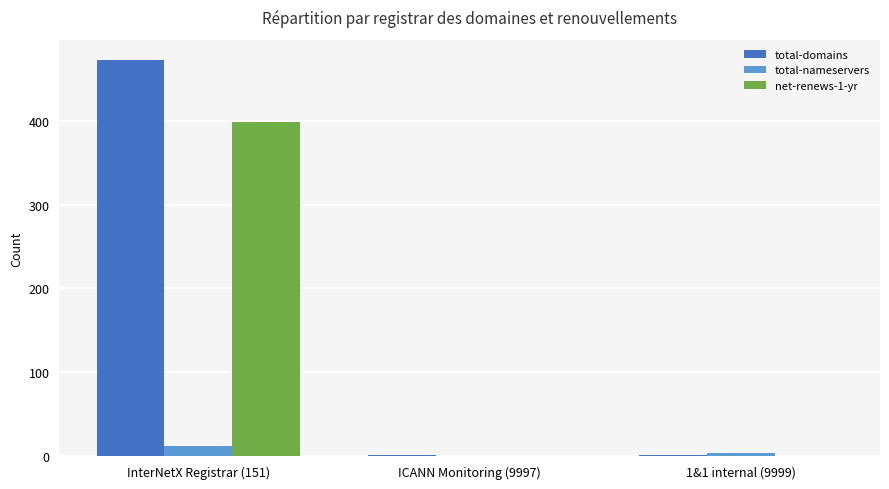

At which label does net-renews-1-yr reach its peak?

InterNetX Registrar (151)